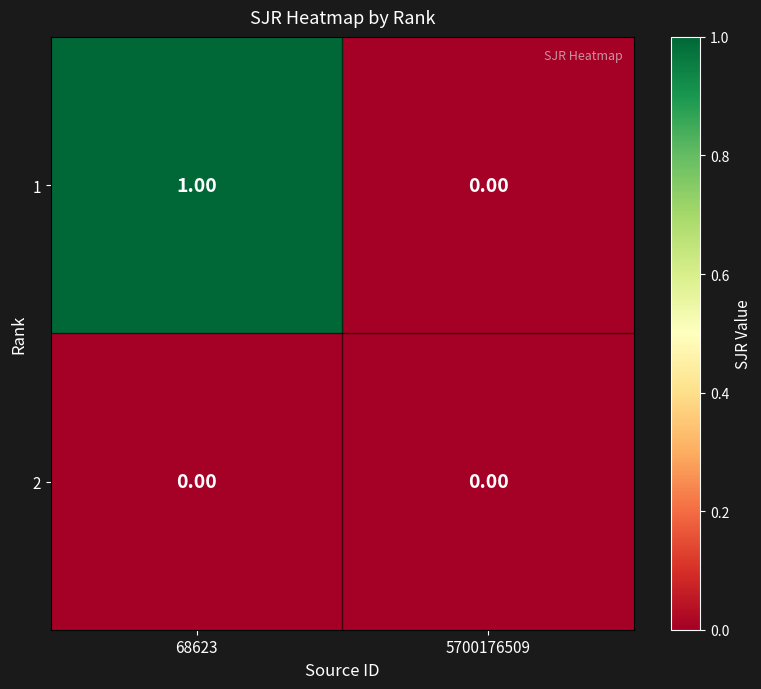

At which category is the sum across all series the highest?

68623